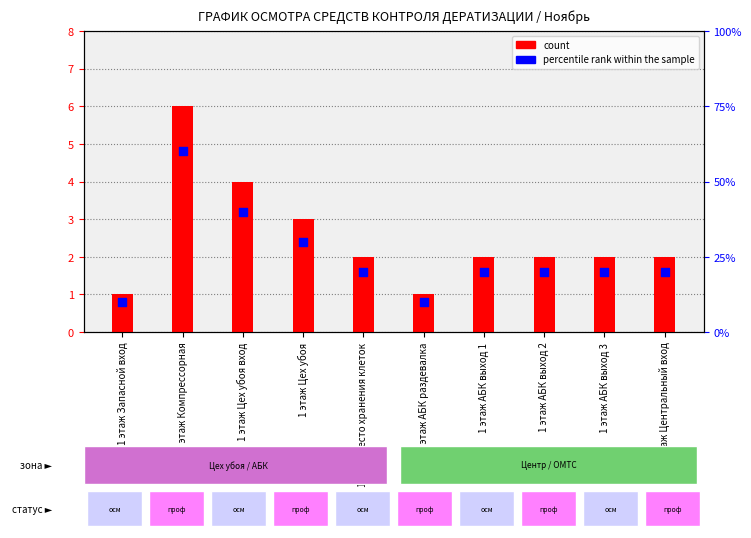

What is the total value across all series at 1 этаж Место хранения клеток?

22